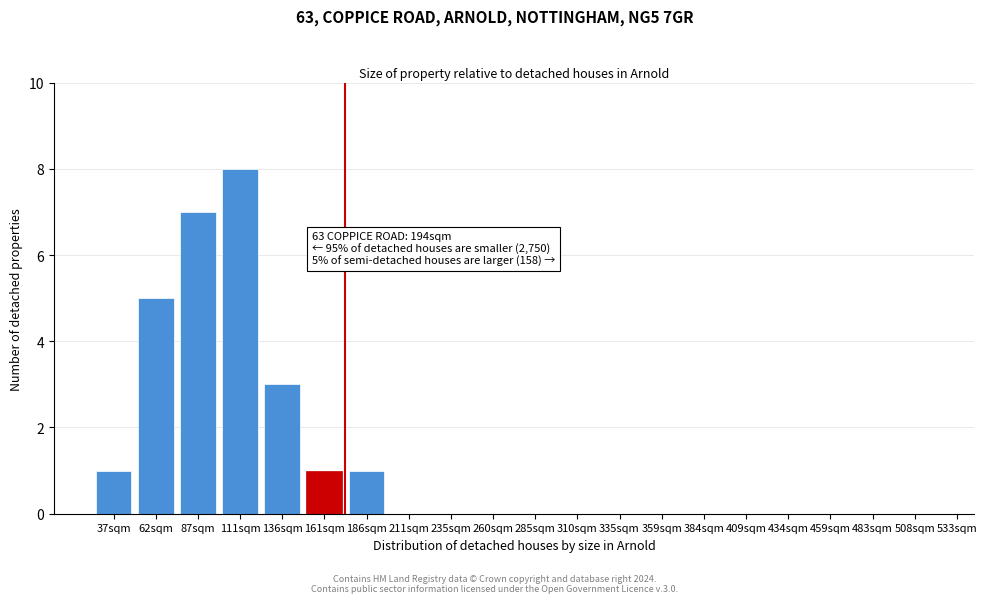

Reading left to right, transcribe all the data shown in this chart.

37sqm=1	62sqm=5	87sqm=7	111sqm=8	136sqm=3	161sqm=1	186sqm=1	211sqm=0	235sqm=0	260sqm=0	285sqm=0	310sqm=0	335sqm=0	359sqm=0	384sqm=0	409sqm=0	434sqm=0	459sqm=0	483sqm=0	508sqm=0